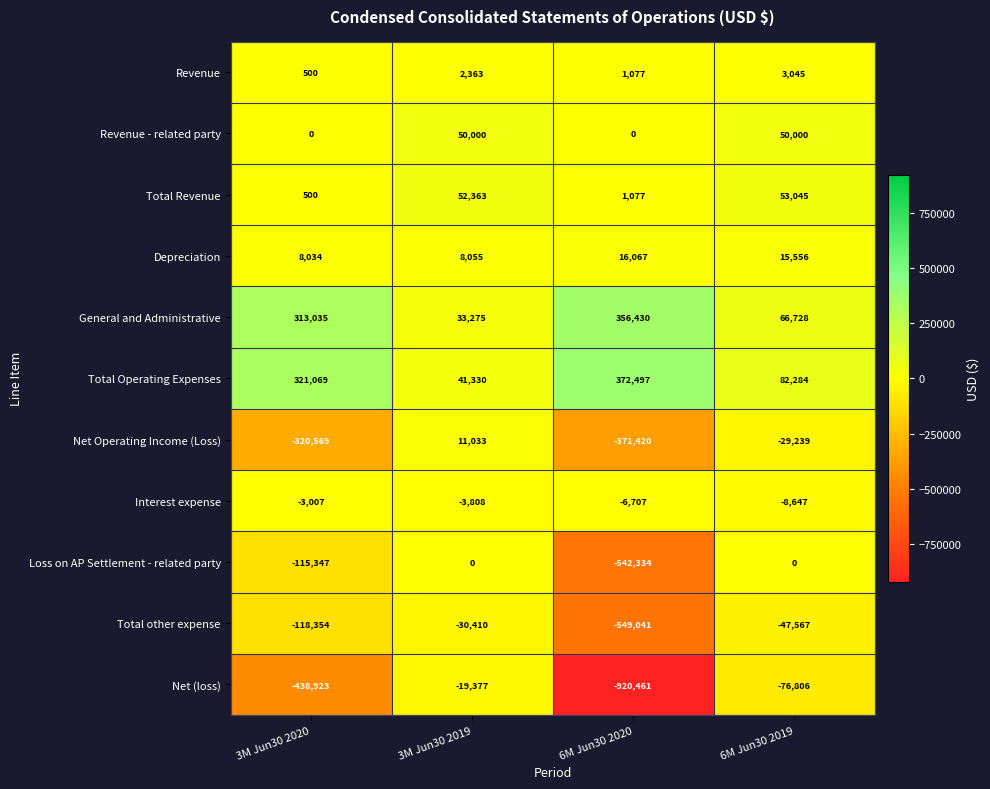

Which series has the largest total across all categories?

Total Operating Expenses